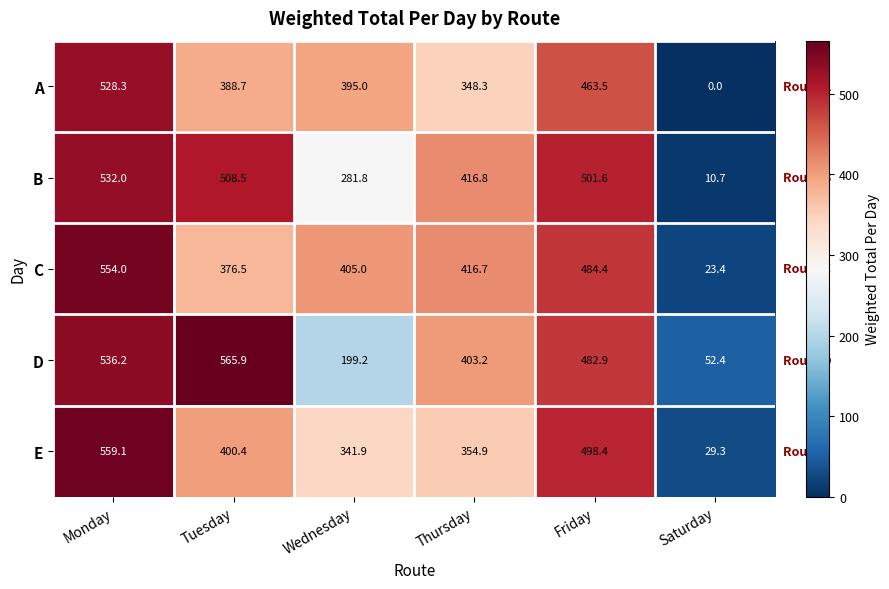

Which series changed the most between Thursday and Saturday?

B